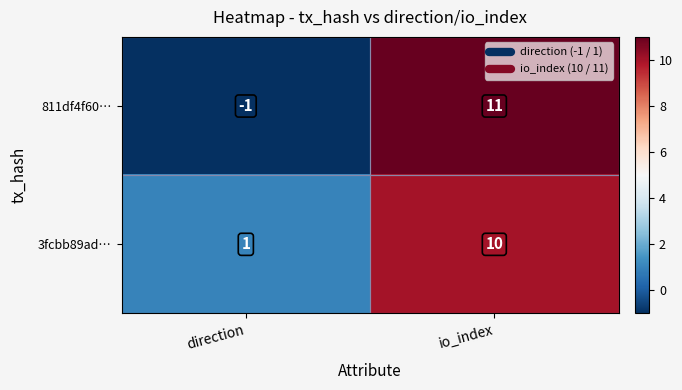

List the series in order of their peak value, lowest first.

3fcbb89ad…, 811df4f60…